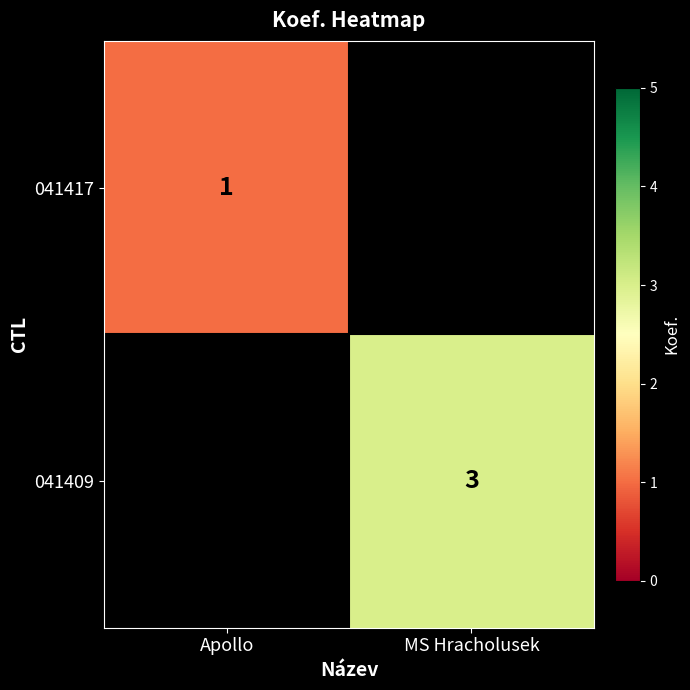

True or false: 041409 has a value of 3 at MS Hracholusek.

True